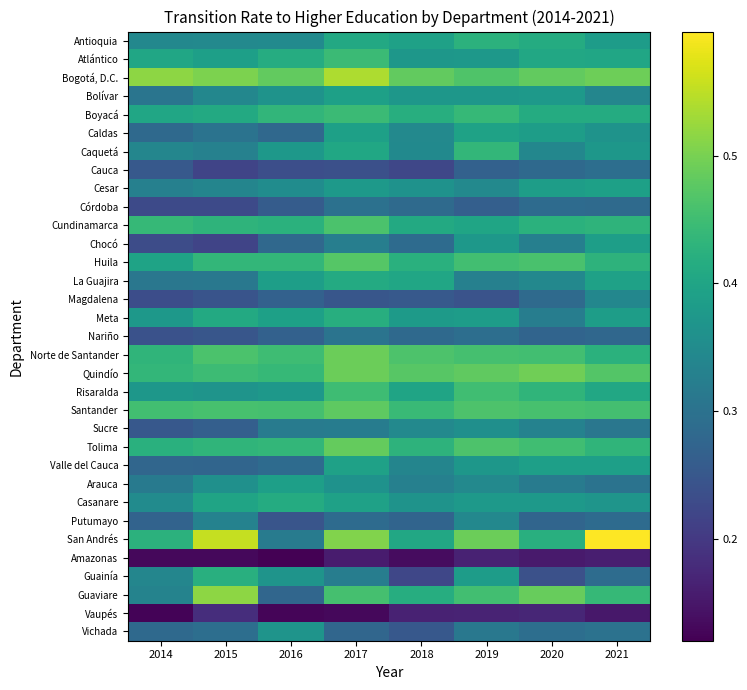

Which series has the largest total across all categories?

Bogotá, D.C.